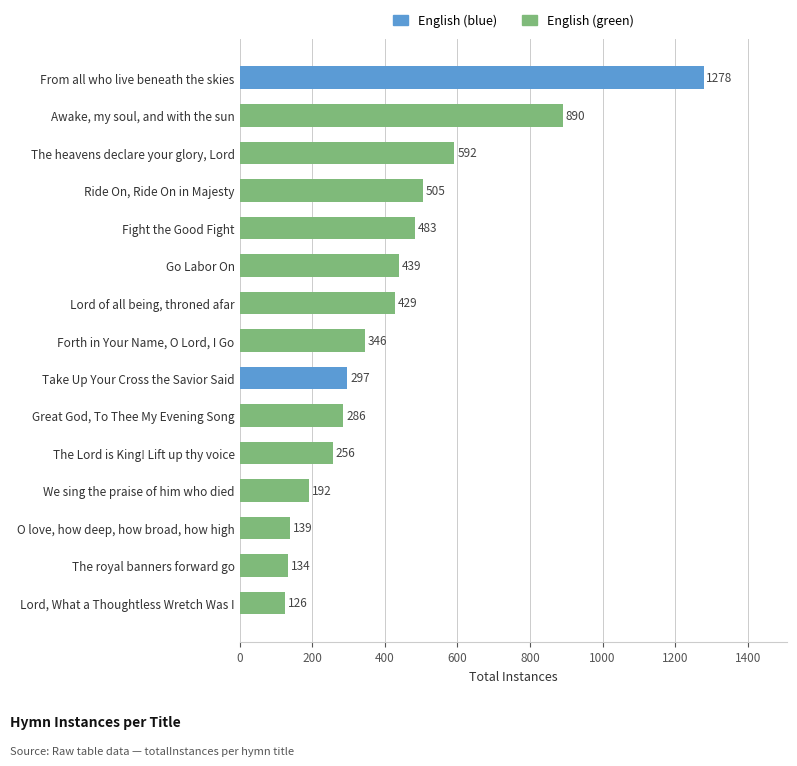

How many categories are shown in the chart?

15